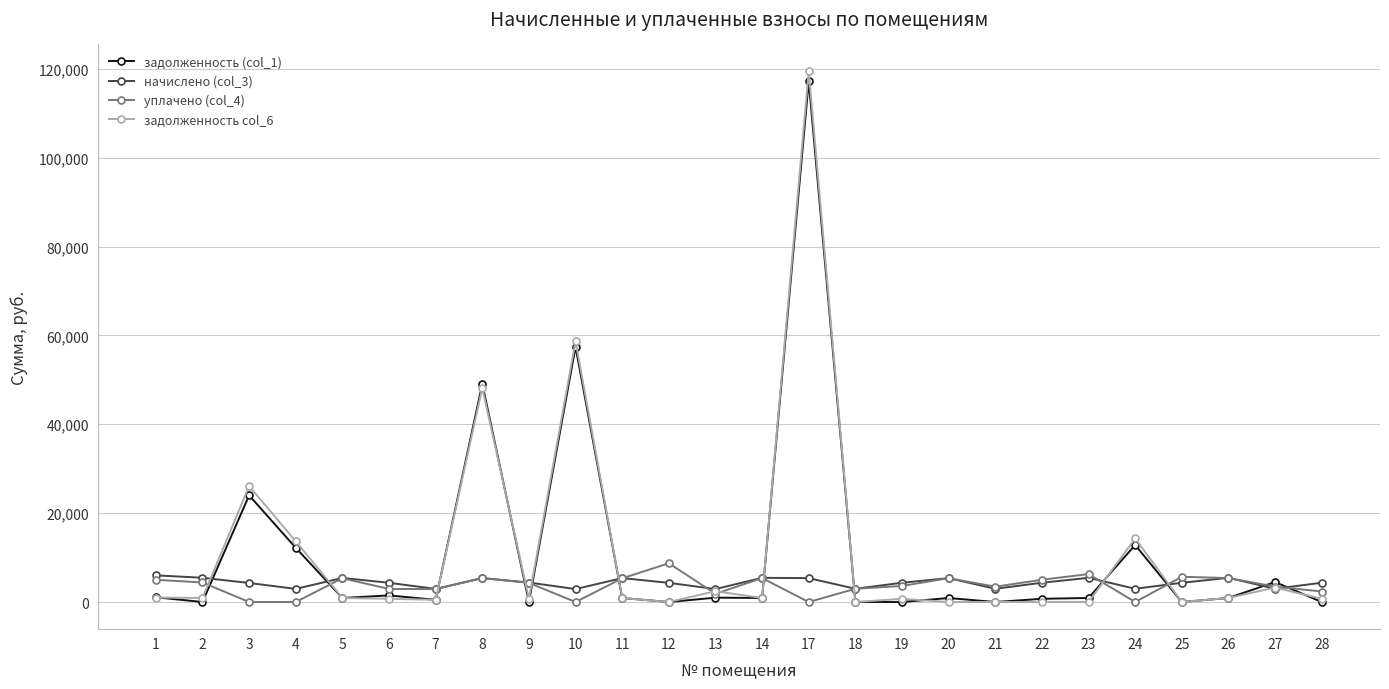

What is the value of the начислено (col_3) point at the 8th from the left?

5380.9